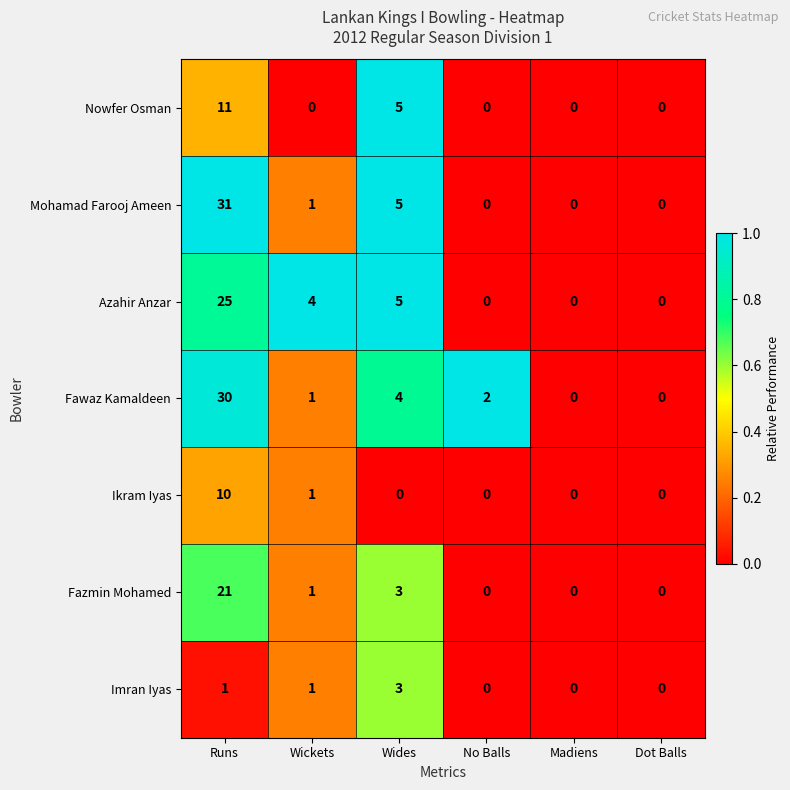

What is the sum of all Fazmin Mohamed values?

25